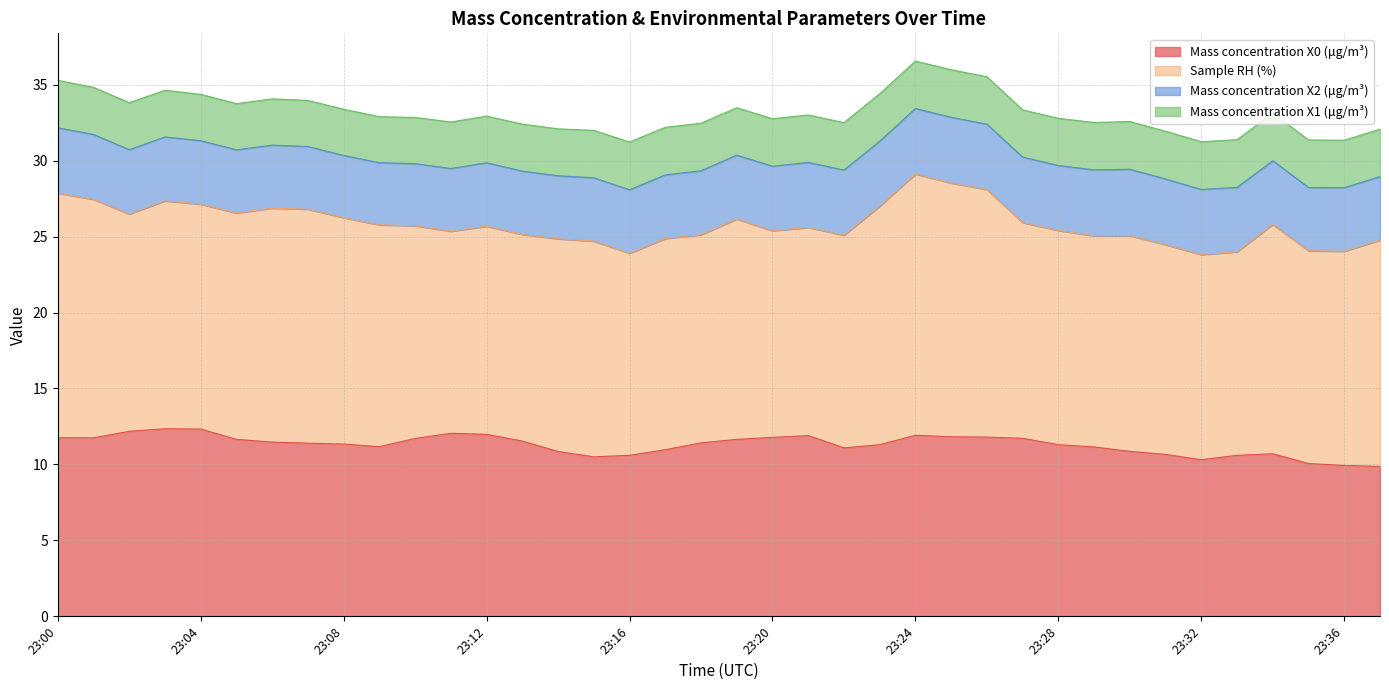

Between 23:31 and 23:36, which is larger?

23:31